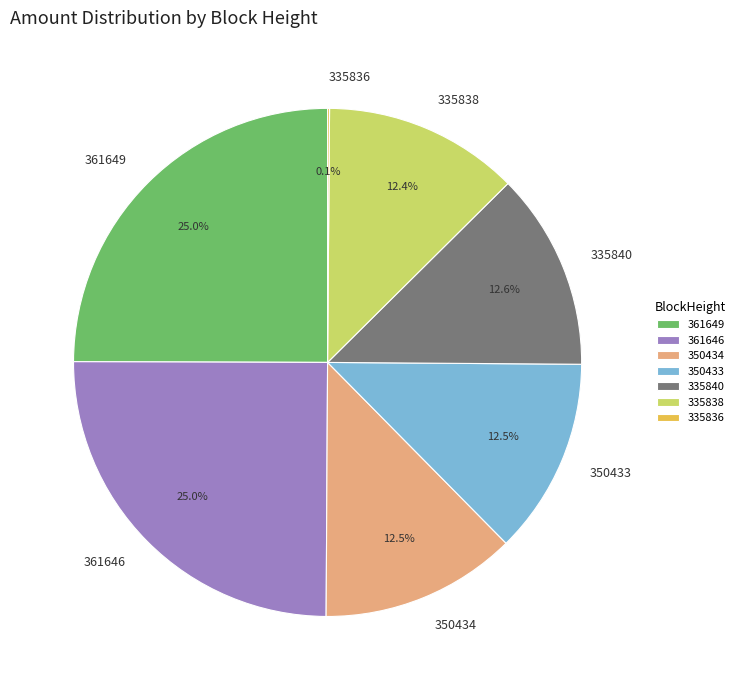

What percentage do 335838 and 350433 together represent?

24.9%